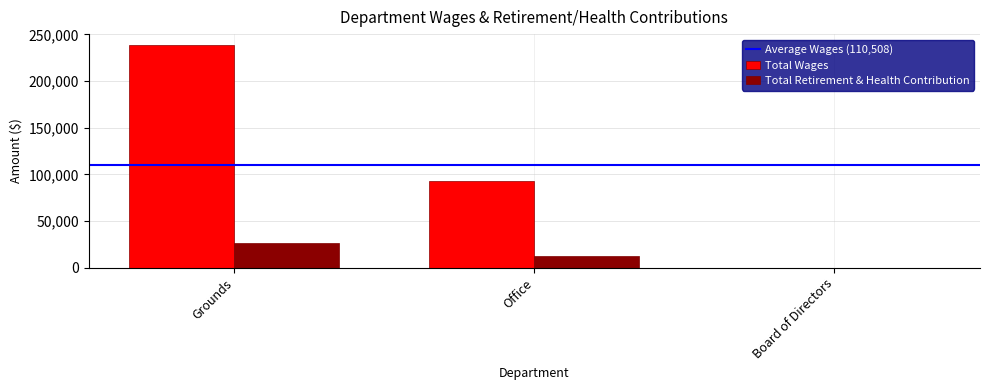

Count the number of data series in this chart.

2